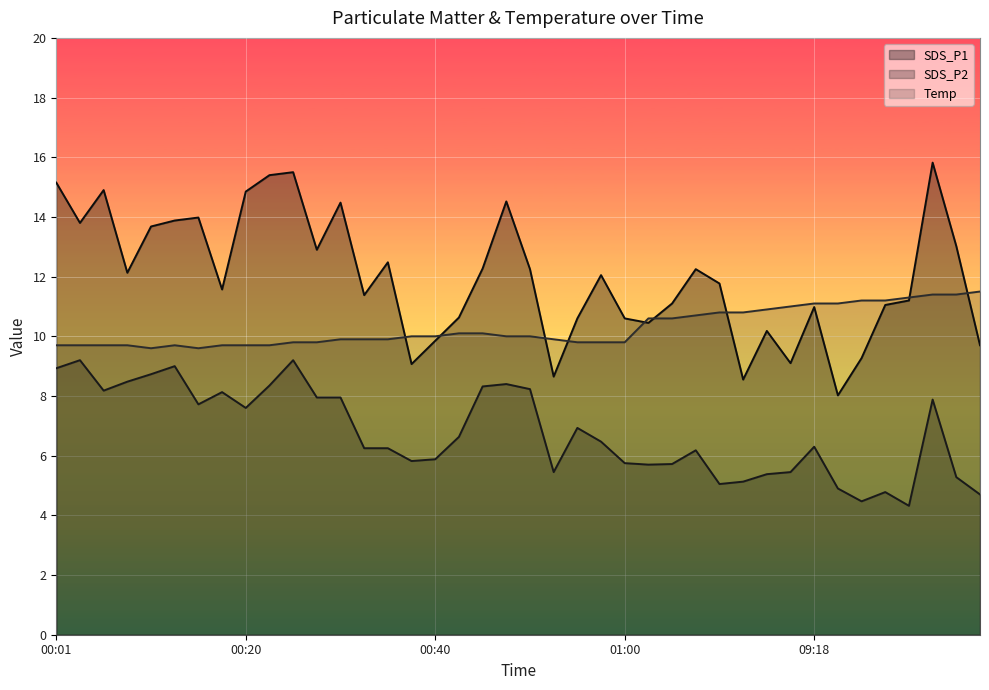

What is the difference between the second highest and minimum values in the SDS_P2 series?

4.9